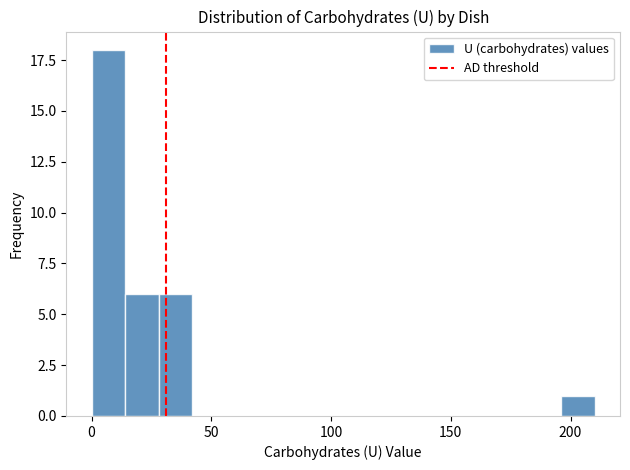

Read against the x-axis, roughly where is the centre of the tallest bar?

5